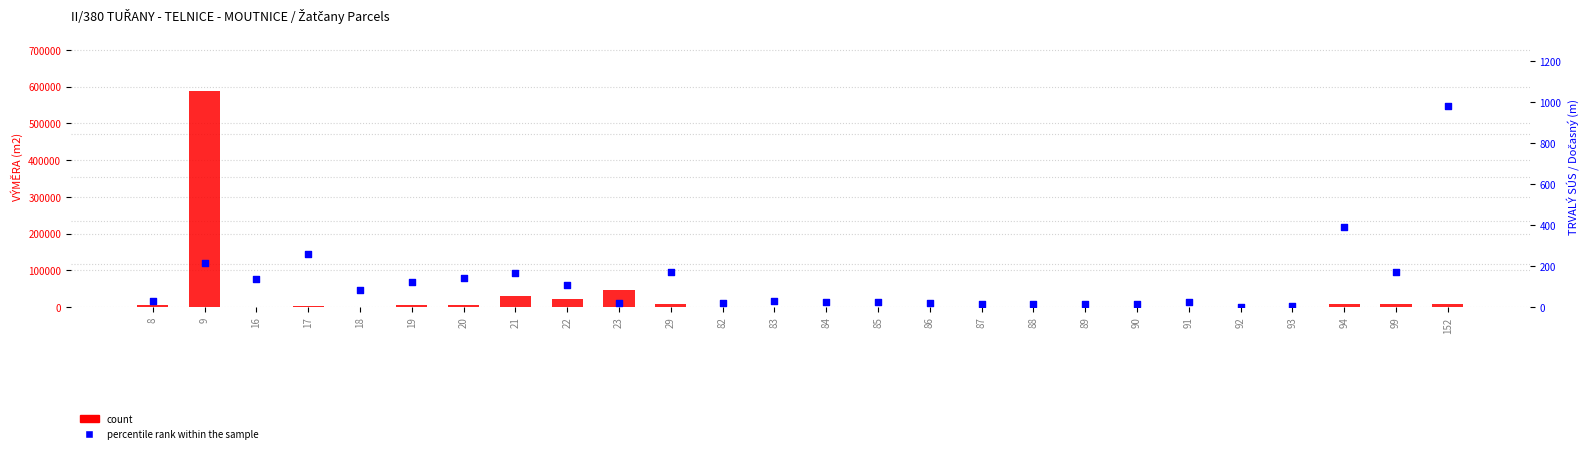

At how many categories does at least one series exceed 273777?

1